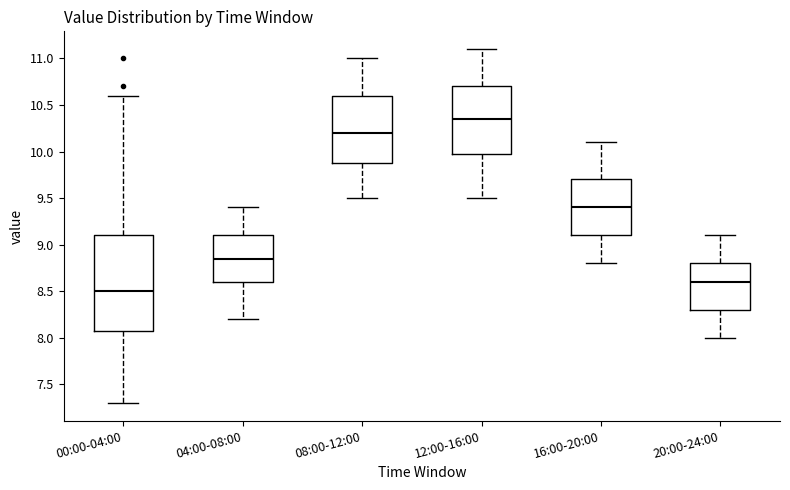

Where does the lower whisker of the box for 00:00-04:00 end on the y-axis? The values are not printed on the chart, so give them approximately, as read against the axis.

7.30